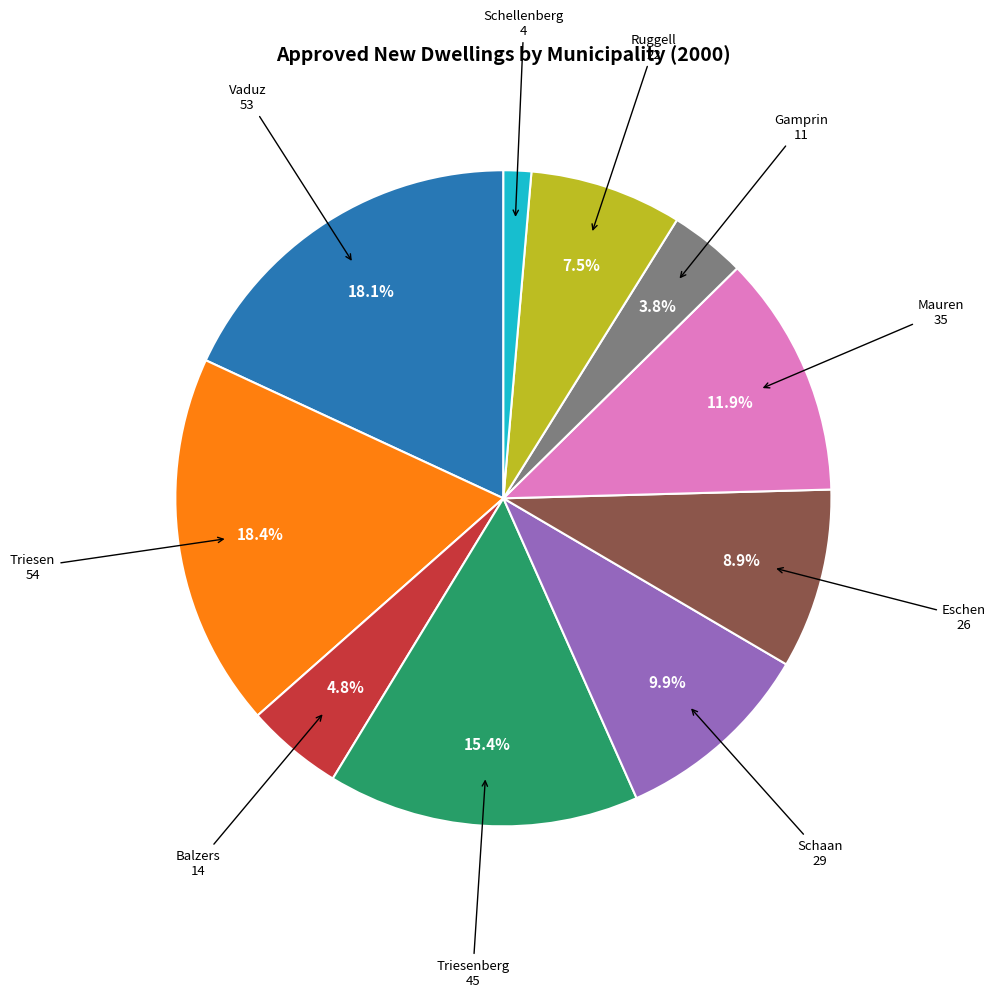

Count the number of slices in the pie.

10